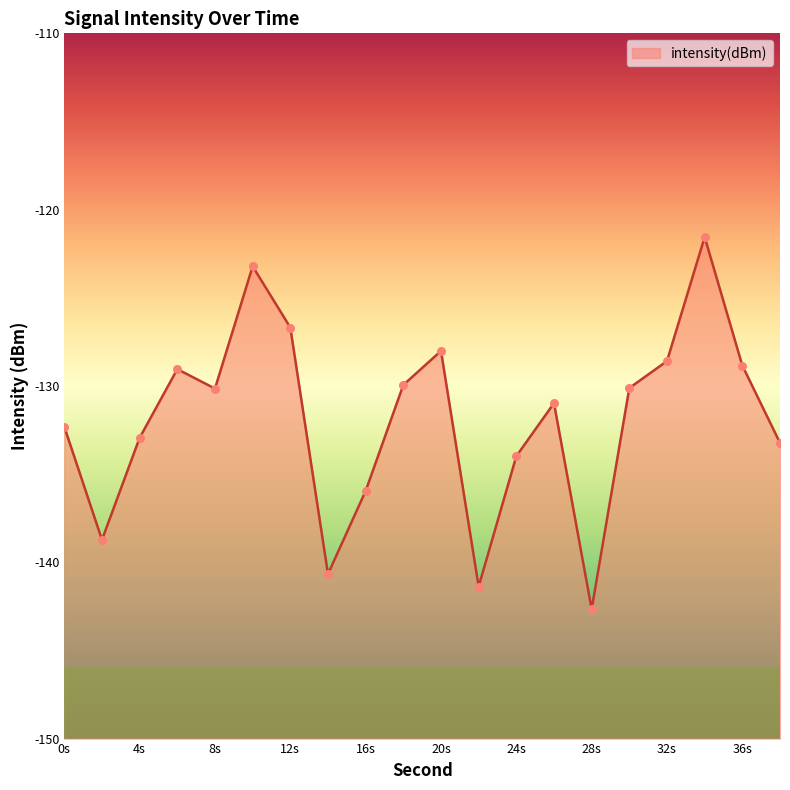

Which has a higher value, 16s or 32s?

32s